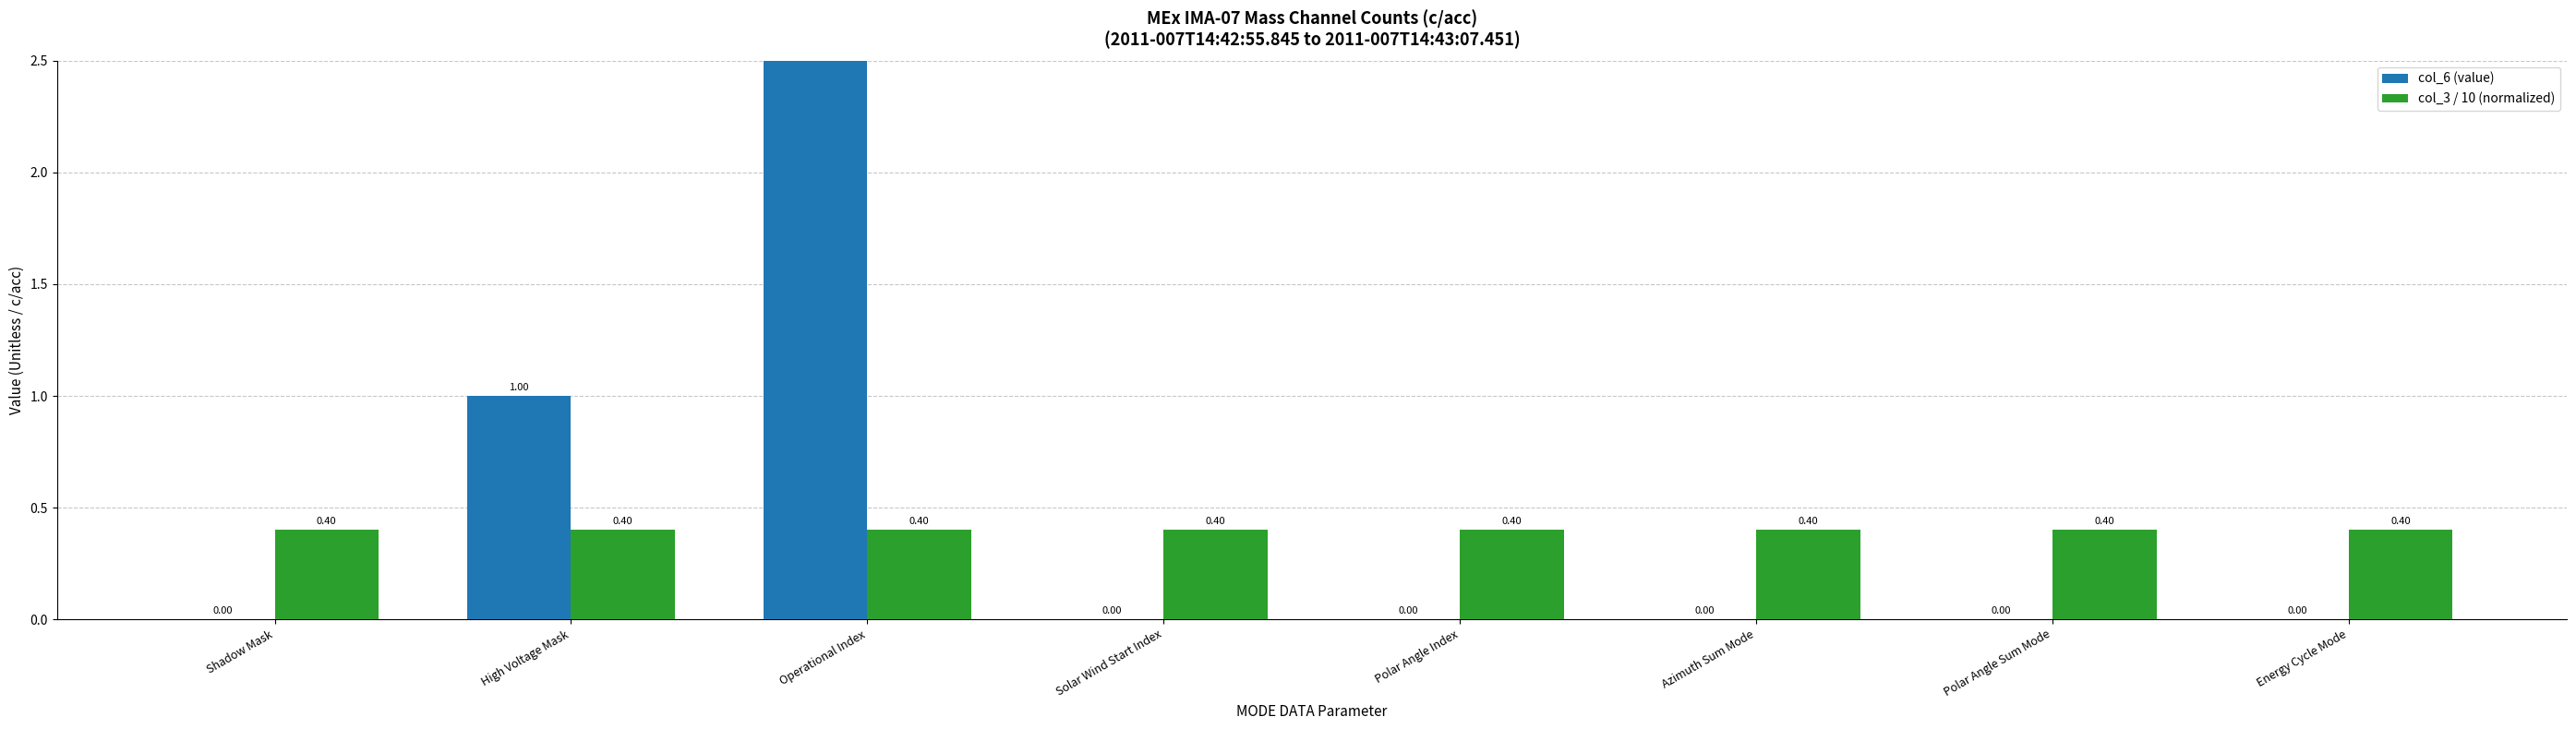

How many bars are there in total?

16